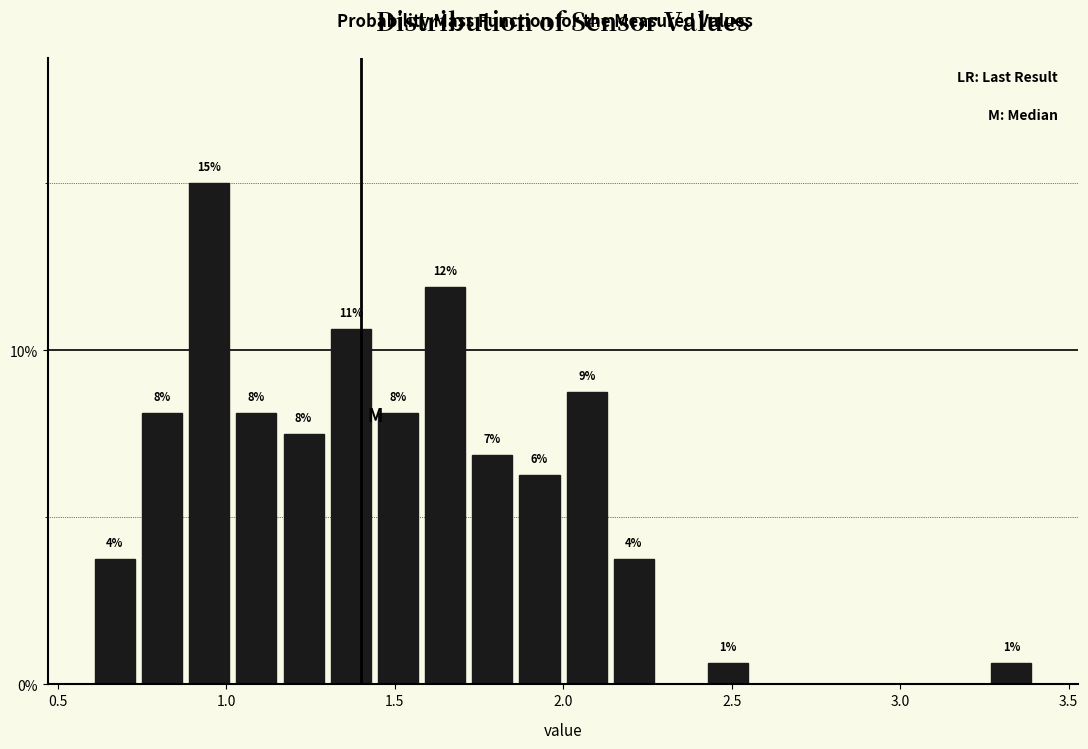

Around what value on the x-axis is the tallest bar? Give the approximate position of its centre, as read against the axis.

0.95